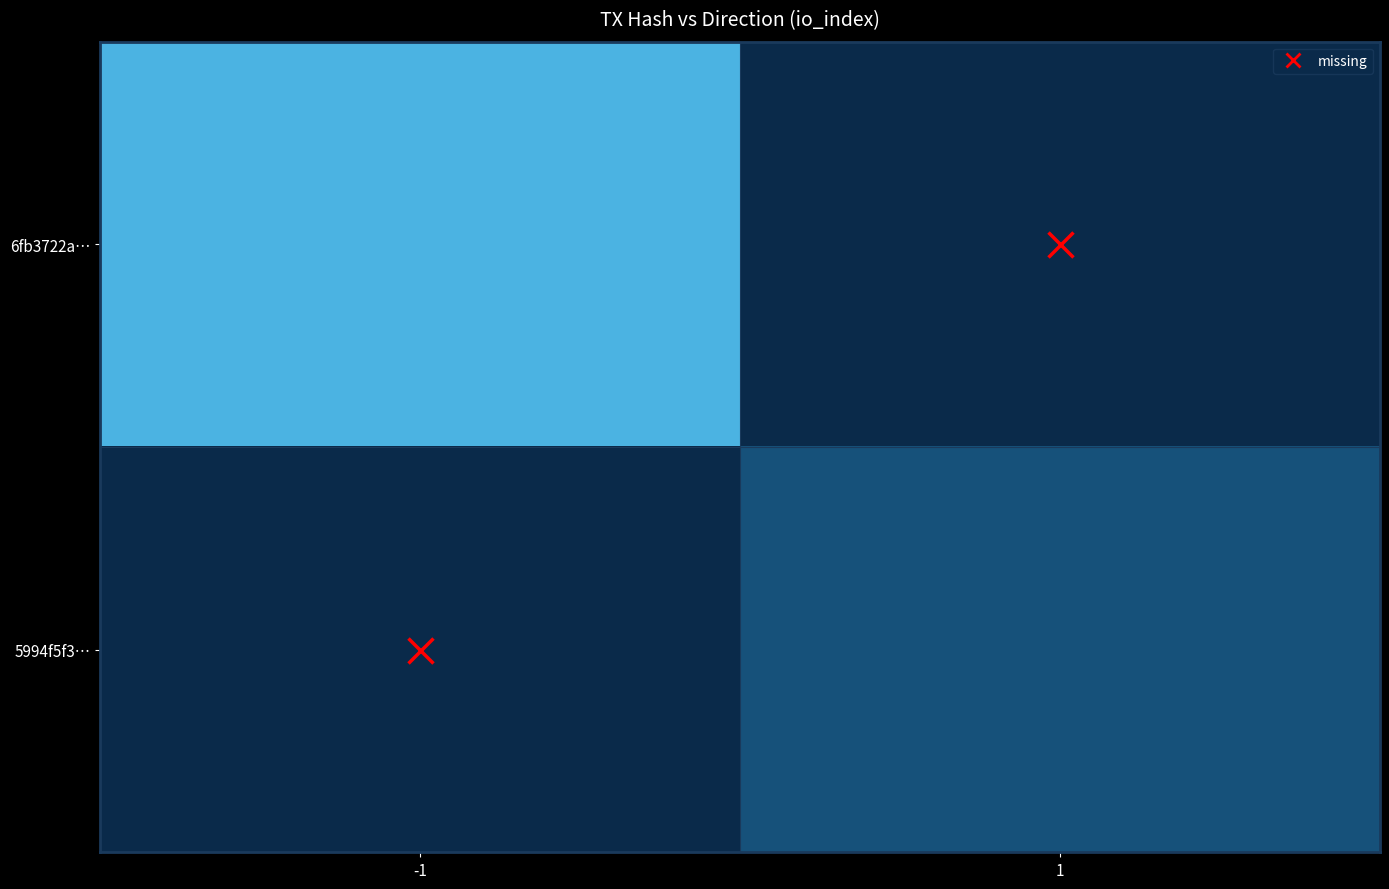

Which category has the lowest value across all series?

1